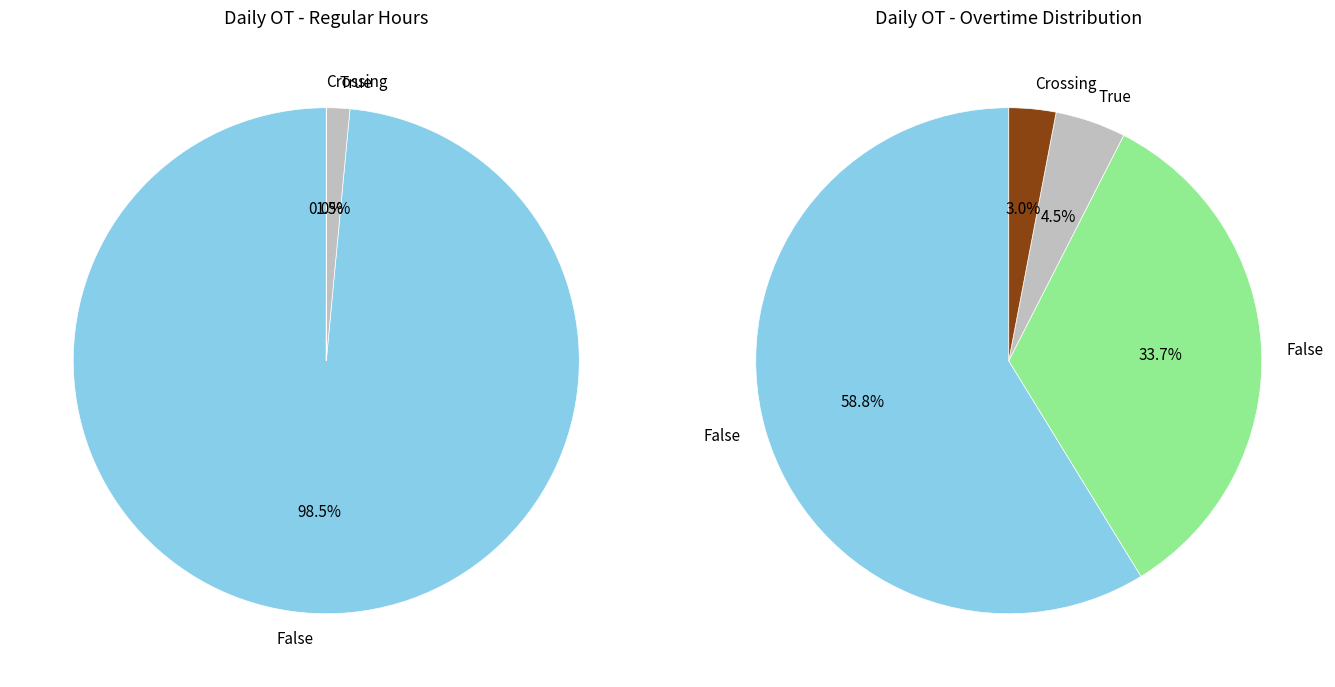

The 3 slice represents 9% of the pie. True or false?

False